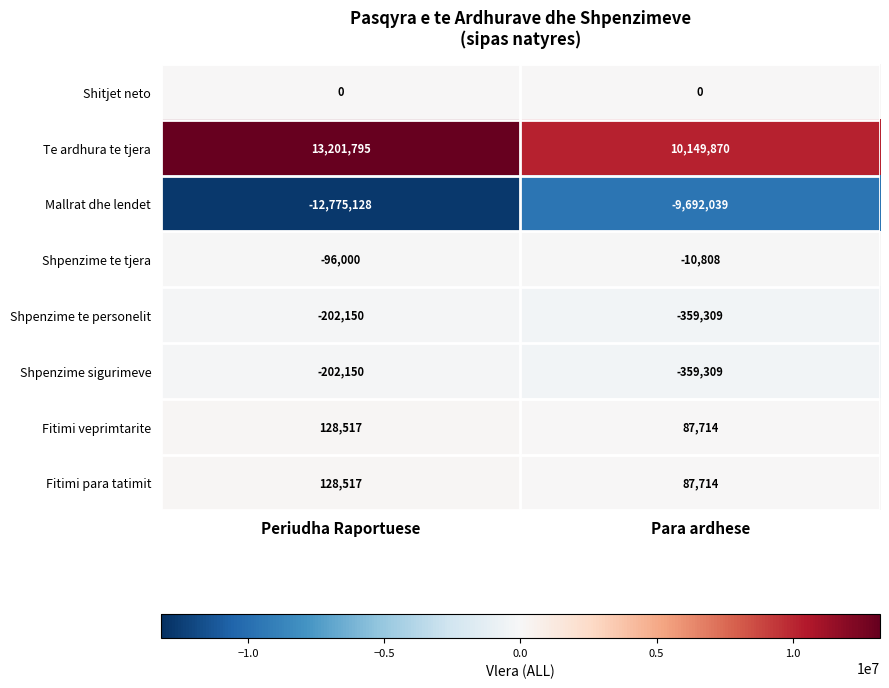

What is the average value of the Fitimi veprimtarite series?

108116